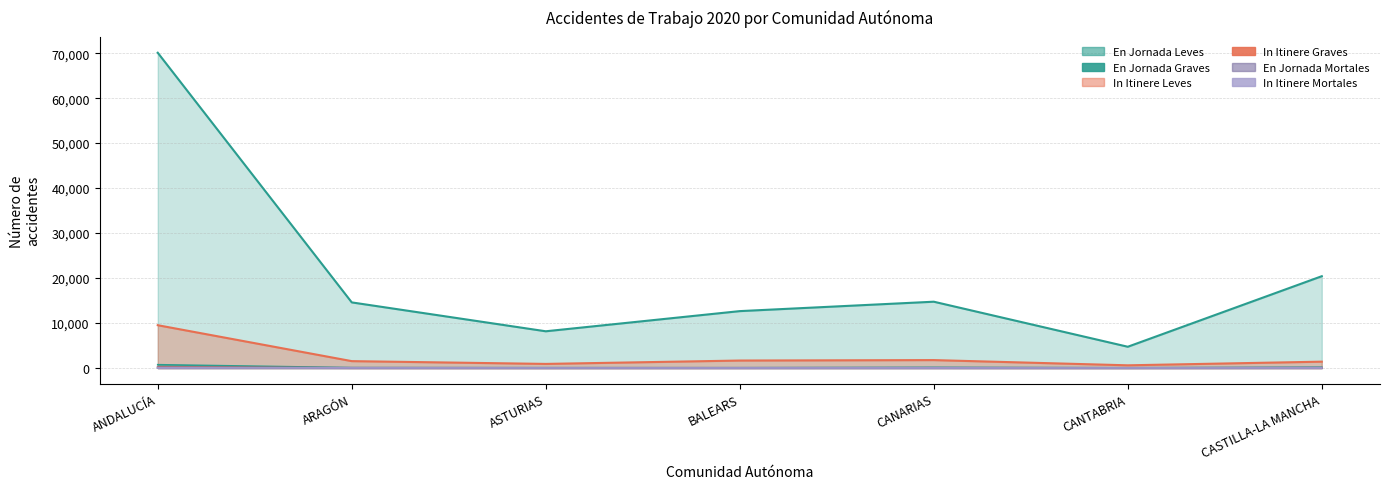

True or false: In Itinere Graves and En Jornada Leves cross at least once.

False